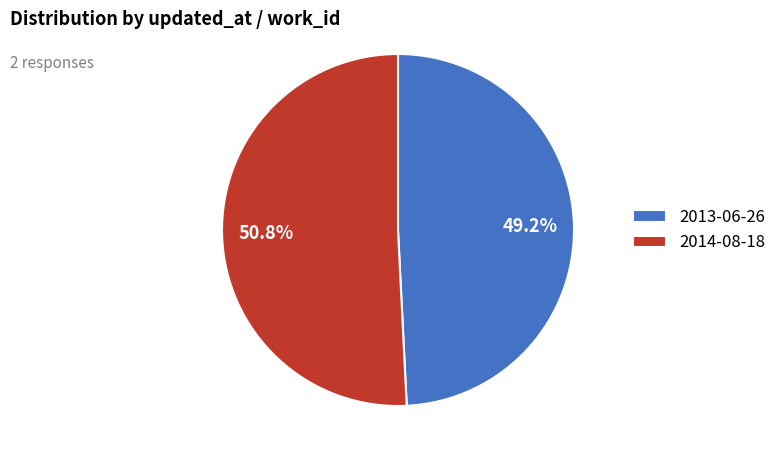

Between 2014-08-18 and 2013-06-26, which is larger?

2014-08-18